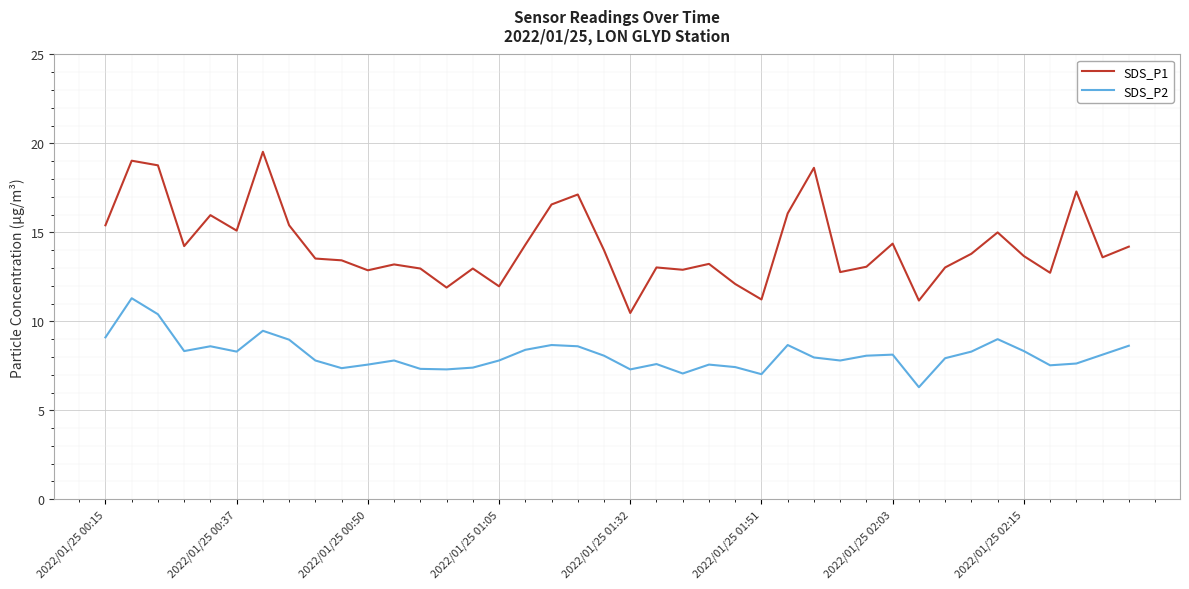

True or false: SDS_P1 and SDS_P2 intersect in this chart.

False